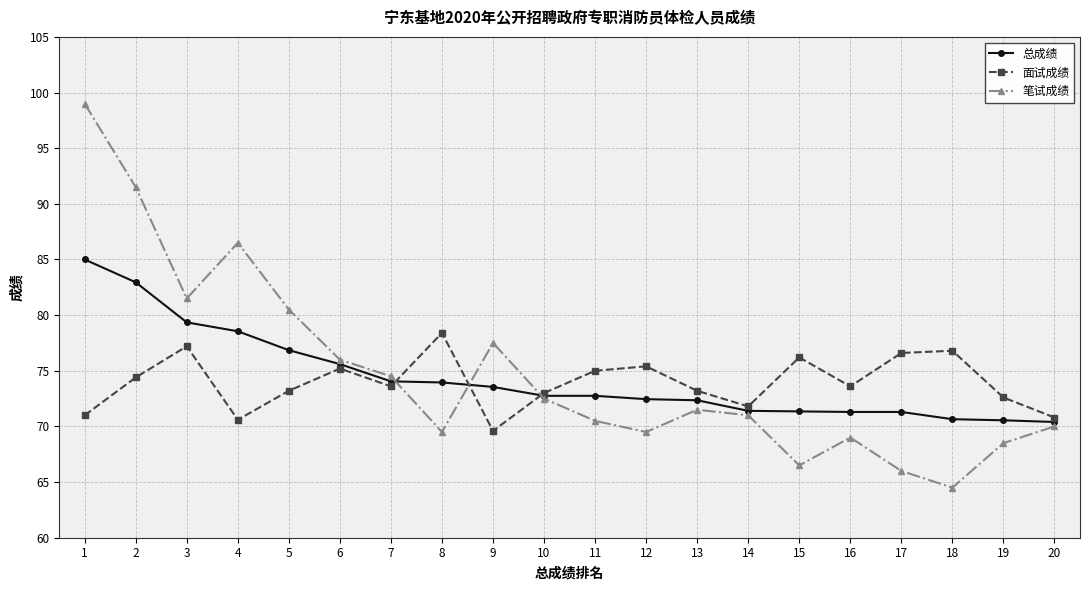

After their last crossing, which series has the higher values: 总成绩 or 面试成绩?

面试成绩